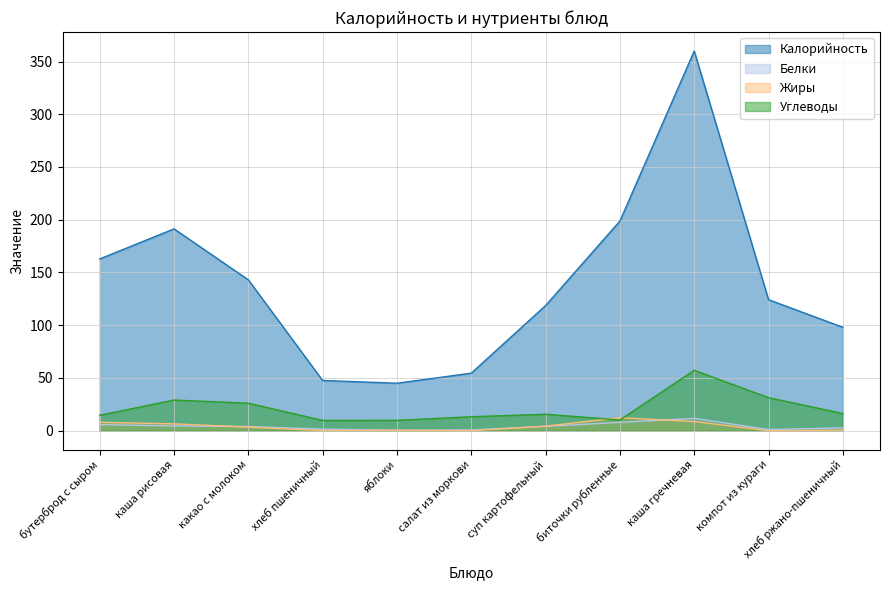

Between компот из кураги and хлеб ржано-пшеничный, which series saw the biggest shift?

Калорийность